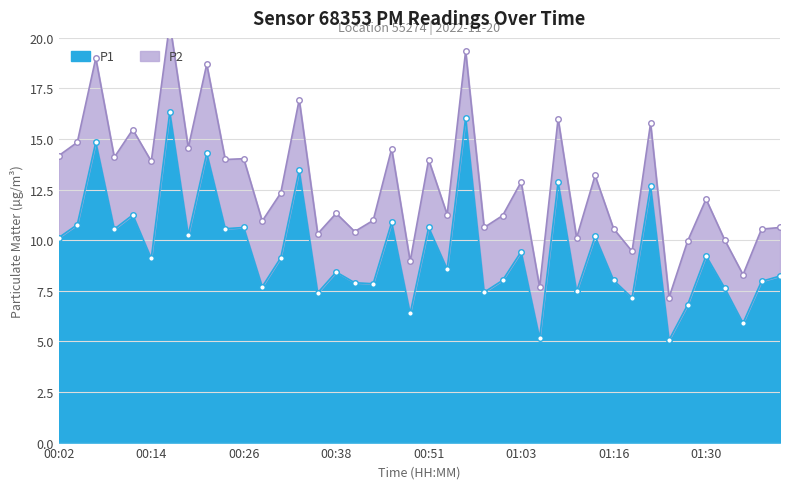

What position from the right is 01:25?

7